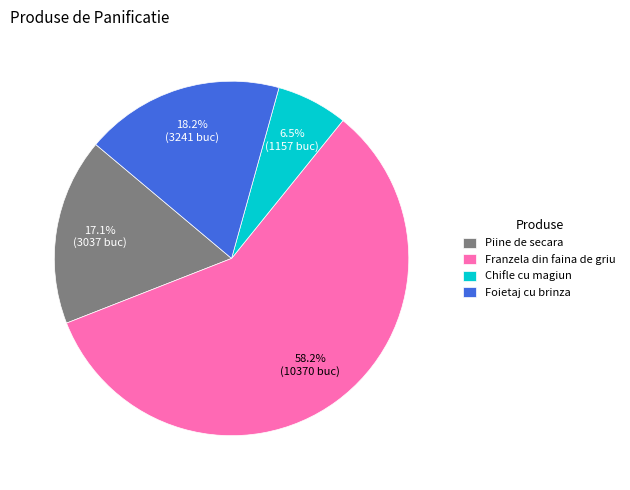

How many slices are in this pie chart?

4